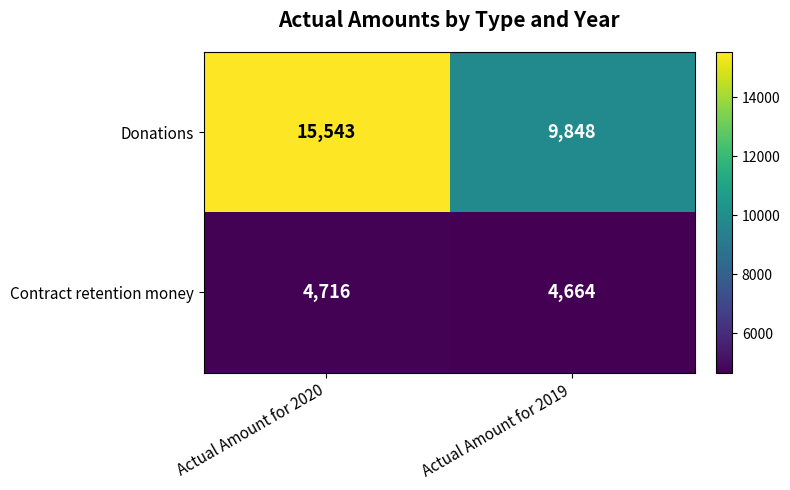

What is the maximum value for Contract retention money?

4716